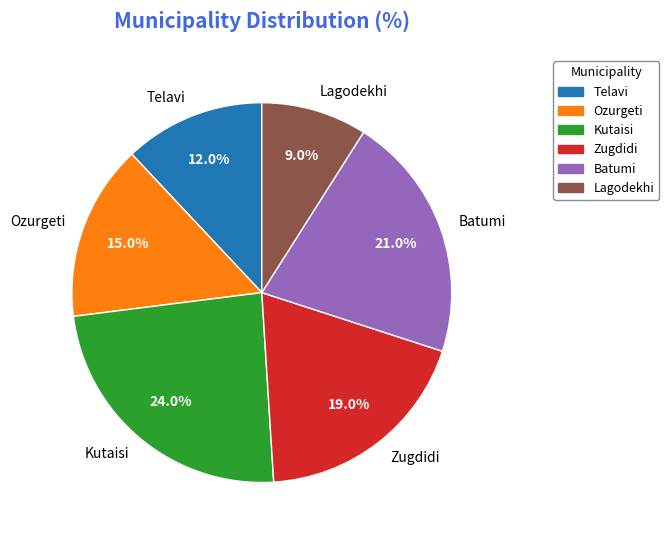

To the nearest percent, what percentage of the pie is Kutaisi?

24%